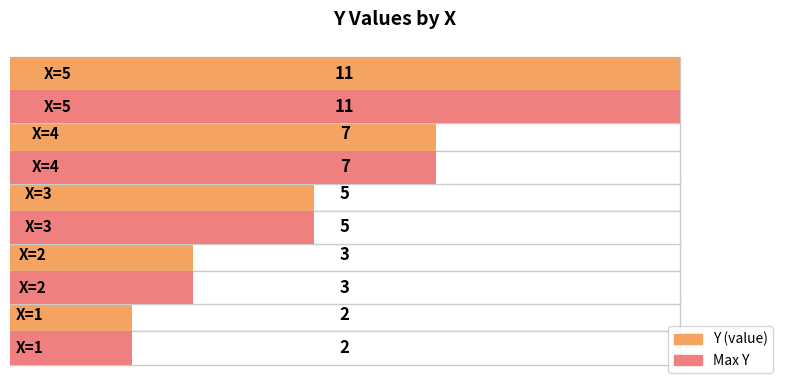

What is the sum of all Y values?

28